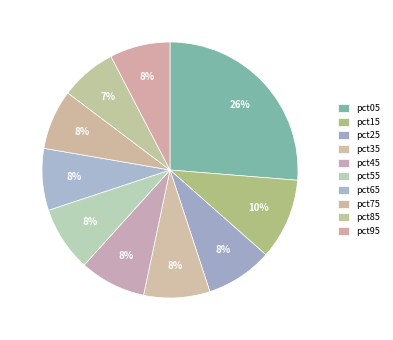

Rank the categories by value from highest to lowest.

pct05, pct15, pct25, pct45, pct35, pct55, pct65, pct95, pct75, pct85